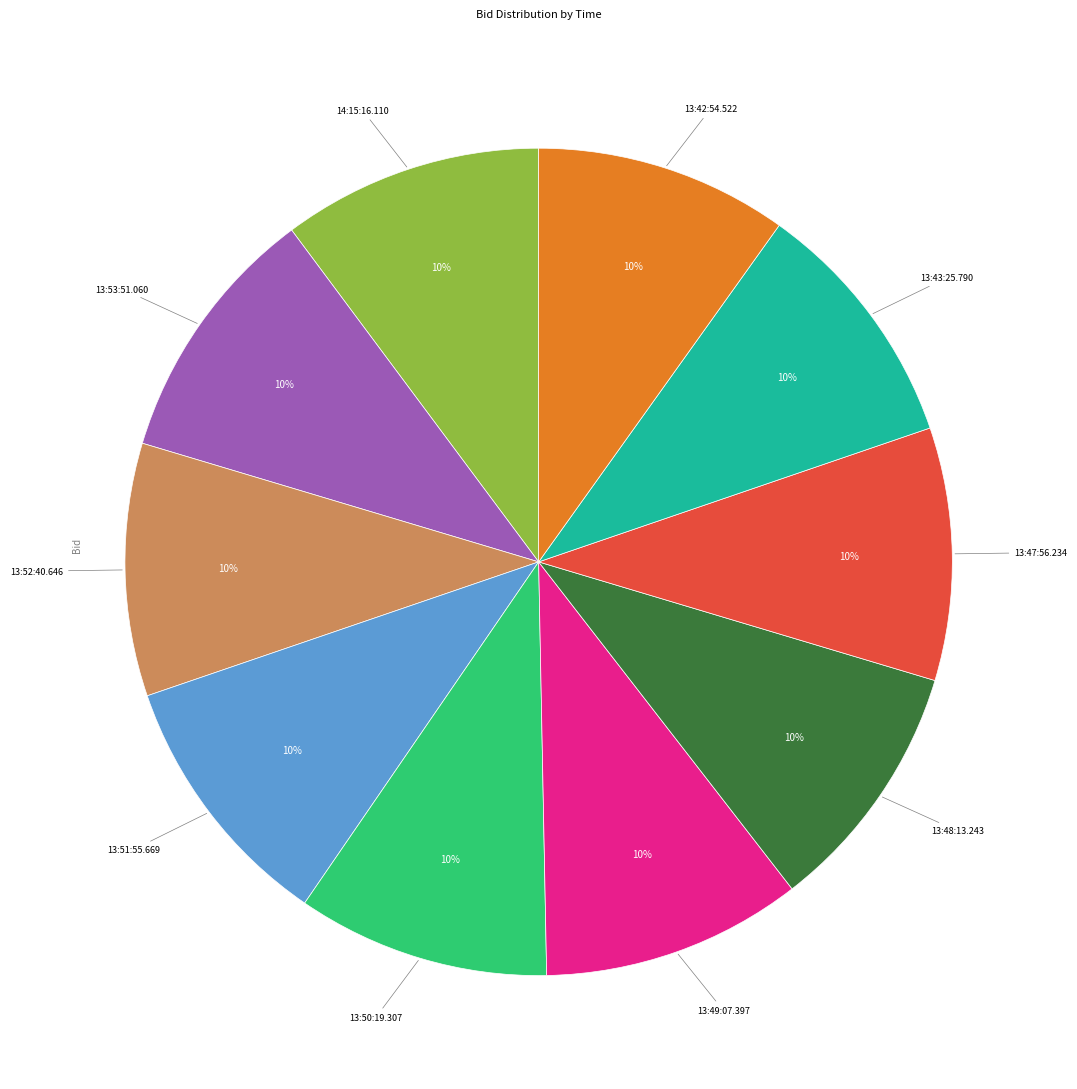

To the nearest percent, what is the average slice percentage?

10%